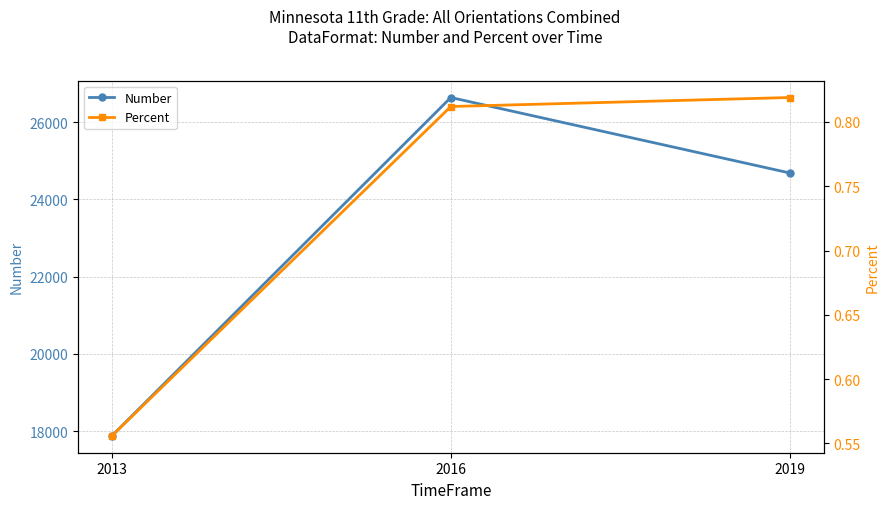

What is the difference between the highest and lowest values at 2013?

17878.4